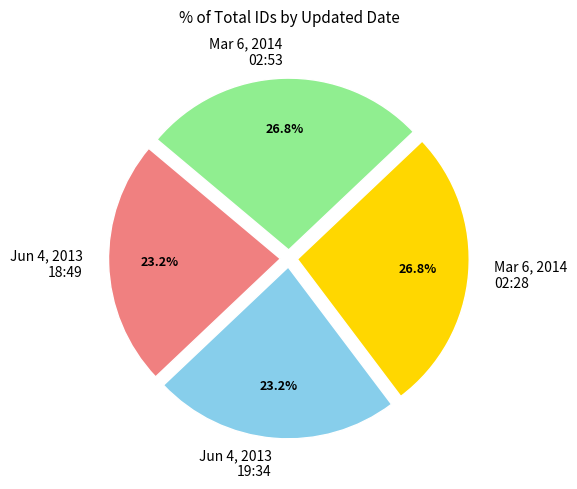

How much of the chart is everything except Jun 4, 2013 18:49?

76.8%